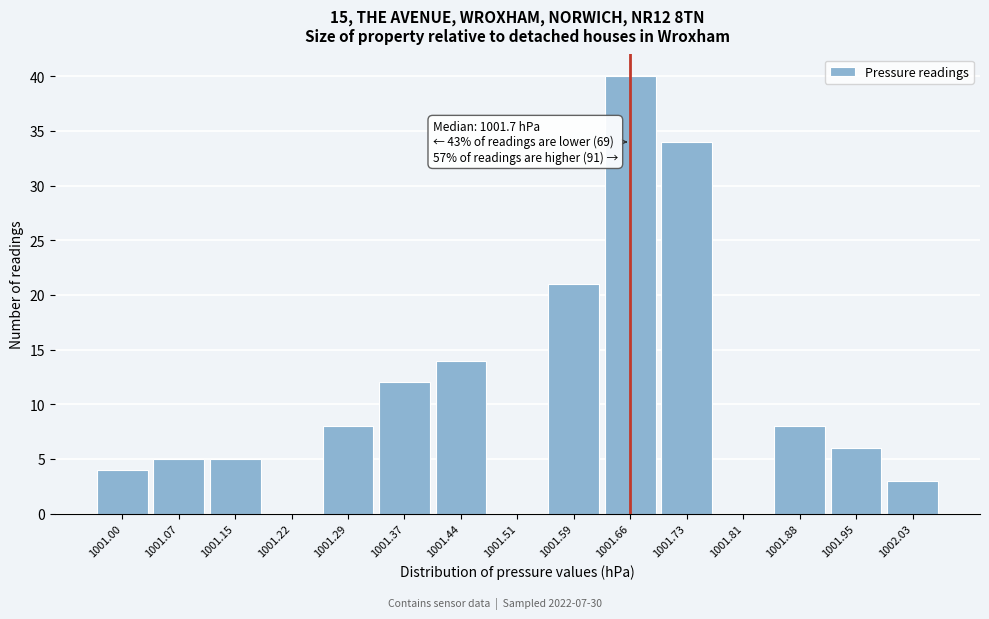

Reading right to left, what are all the values shown in this chart?

1002.03=3	1001.95=6	1001.88=8	1001.81=0	1001.73=34	1001.66=40	1001.59=21	1001.51=0	1001.44=14	1001.37=12	1001.29=8	1001.22=0	1001.15=5	1001.07=5	1001.00=4